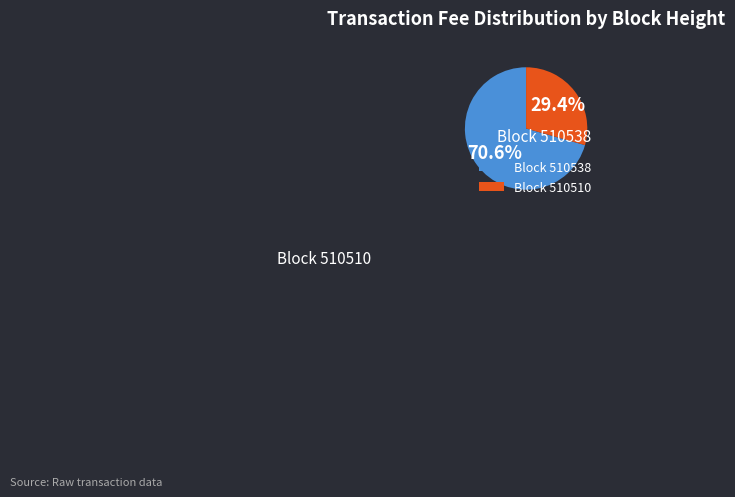

Which category accounts for the majority?

510538